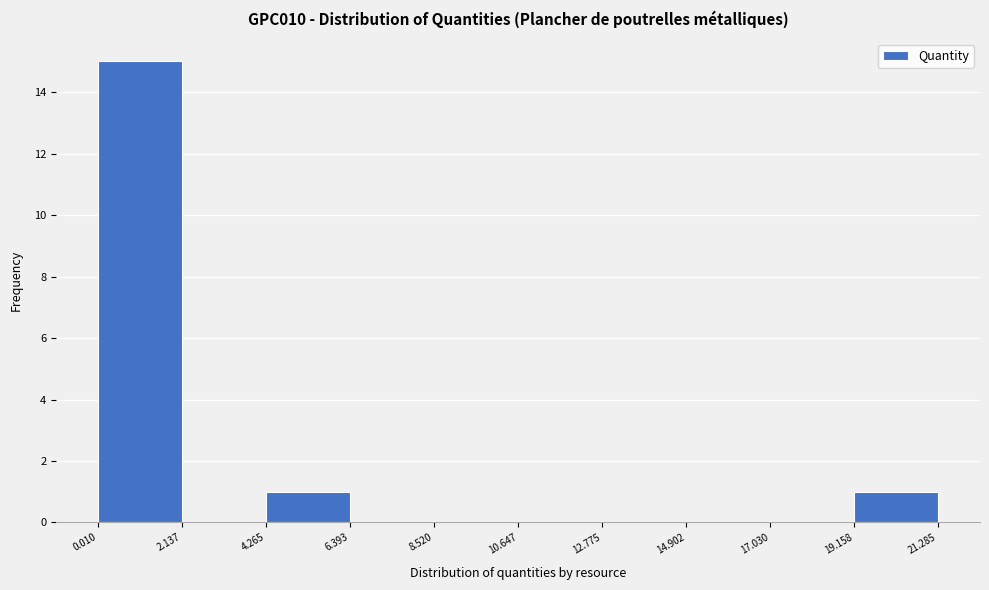

Which range on the x-axis has the tallest bar?

0.010 to 2.137